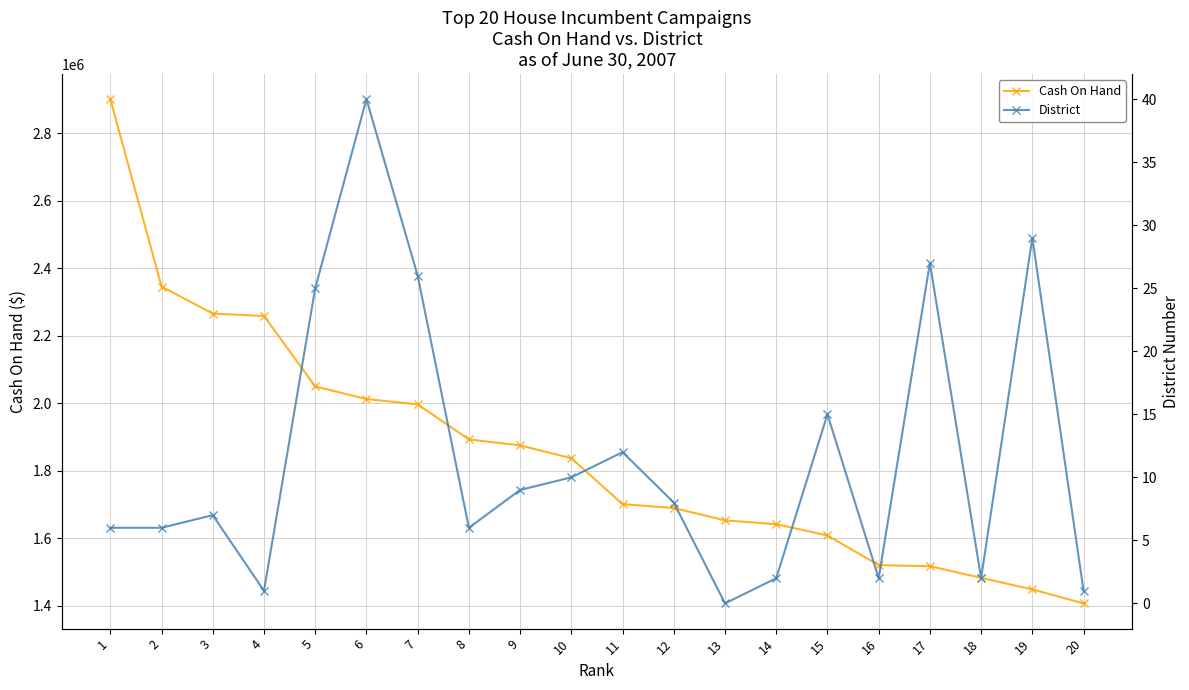

Rank the categories by District value from lowest to highest.

13, 4, 20, 14, 16, 18, 1, 2, 8, 3, 12, 9, 10, 11, 15, 5, 7, 17, 19, 6